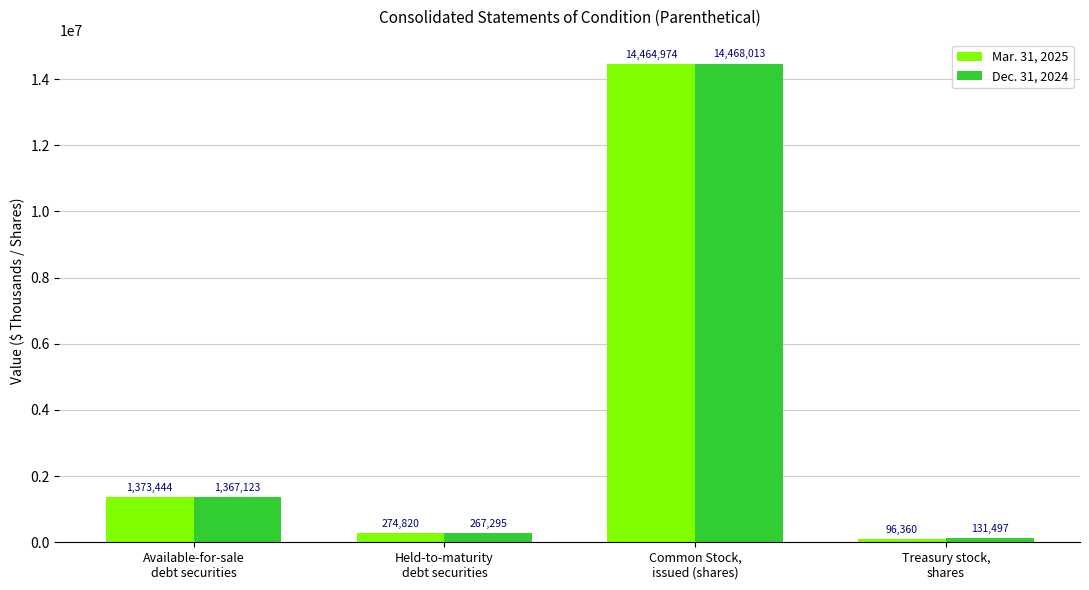

How many data points does each series have?

4